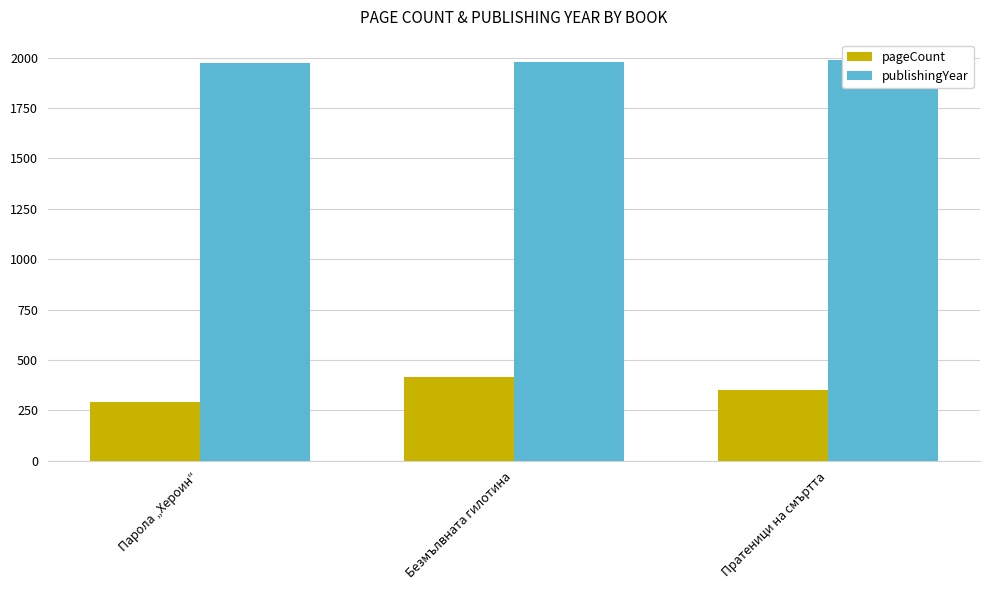

How many series are shown in this chart?

2